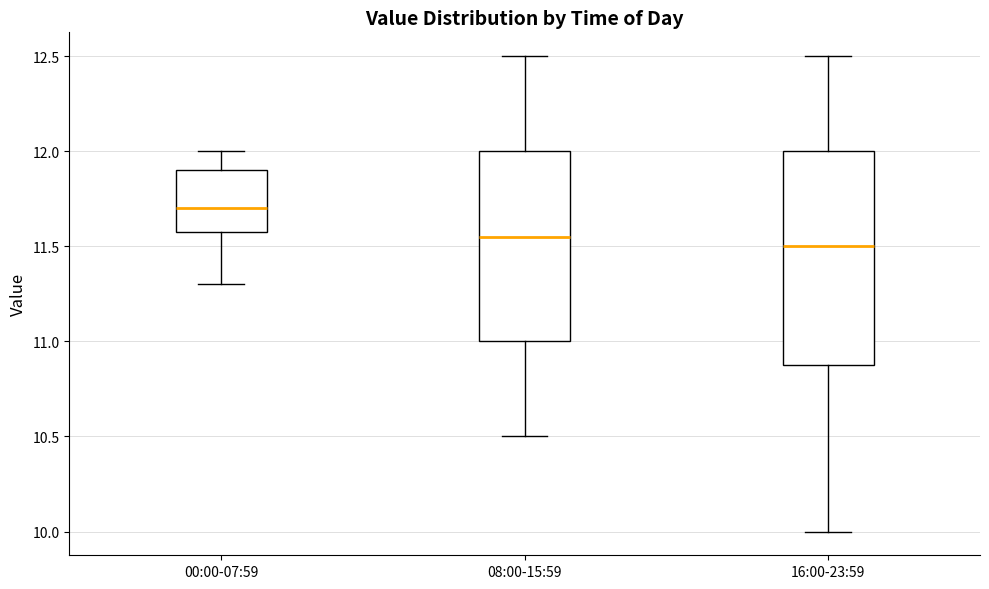

Which box is the tallest, from its lower edge to its upper edge?

16:00-23:59